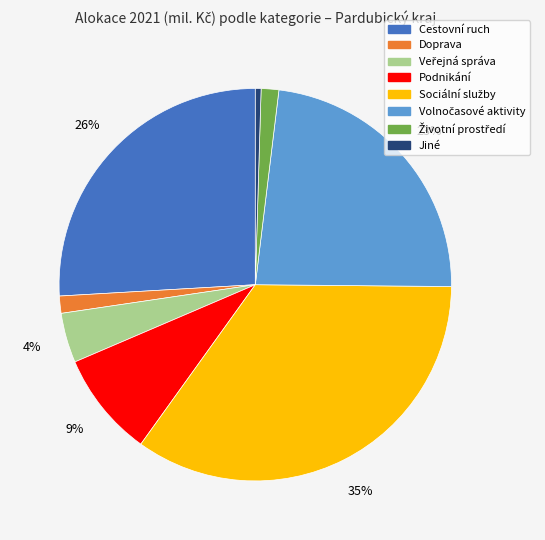

Does any single category account for the majority?

No